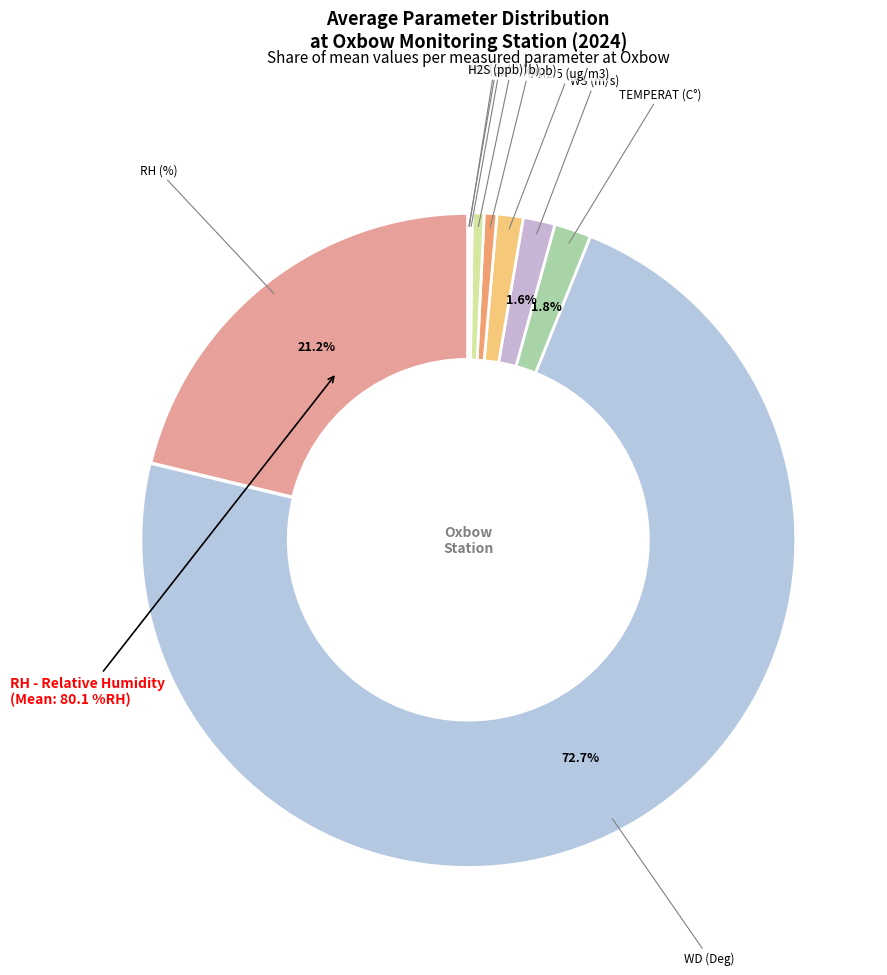

Combined, do NO and SO2 account for over 50%?

No